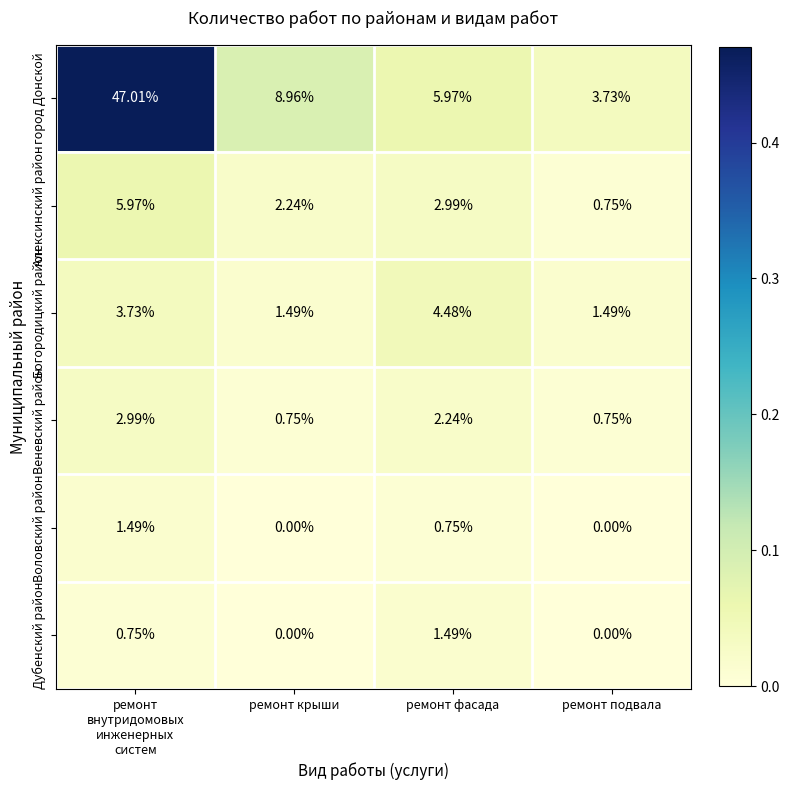

Which series has the largest range (max minus min)?

город Донской